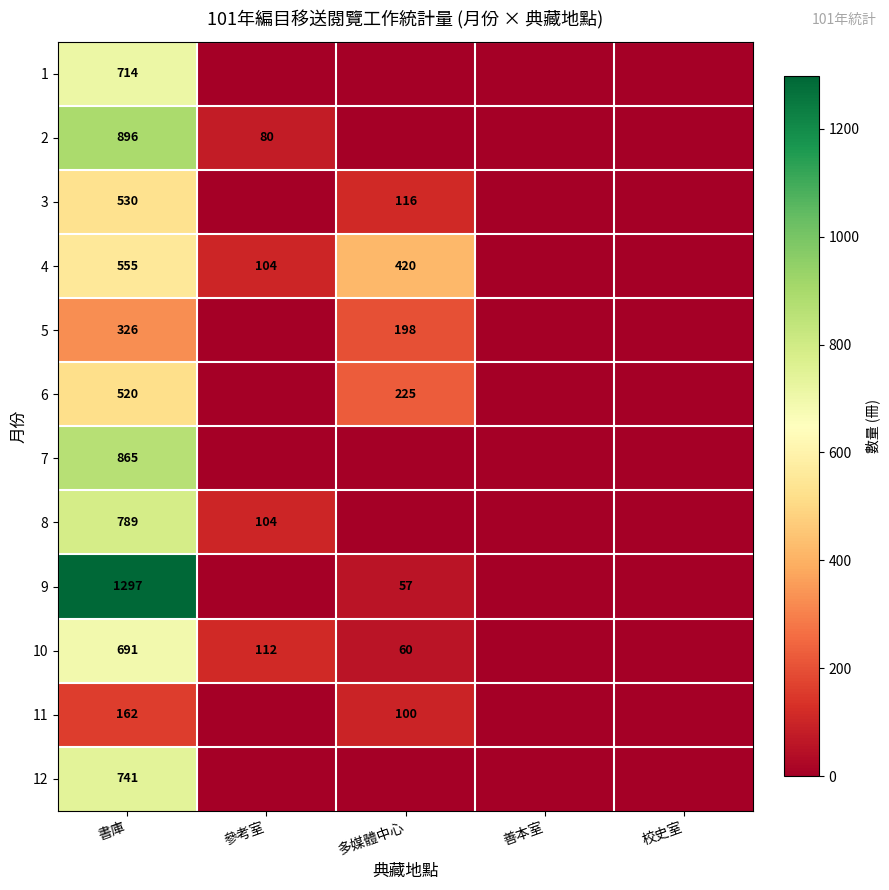

What is the total value across all series at 參考室?

400